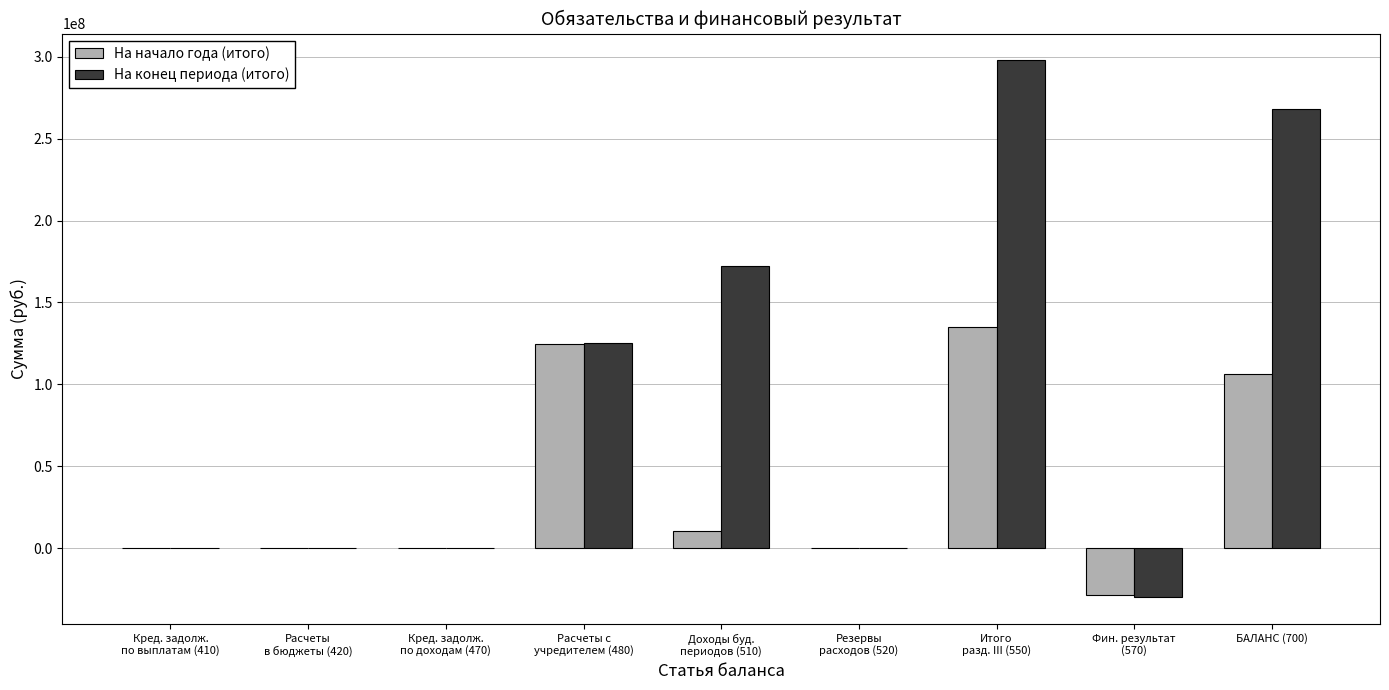

Which category has the highest value across all series?

Итого
разд. III (550)